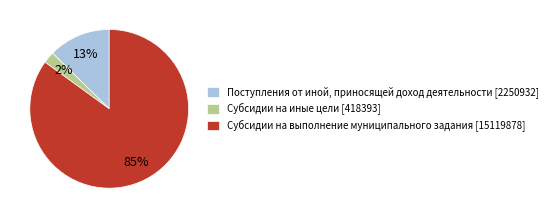

What is the smallest slice in the pie chart?

Субсидии на иные цели [418393]